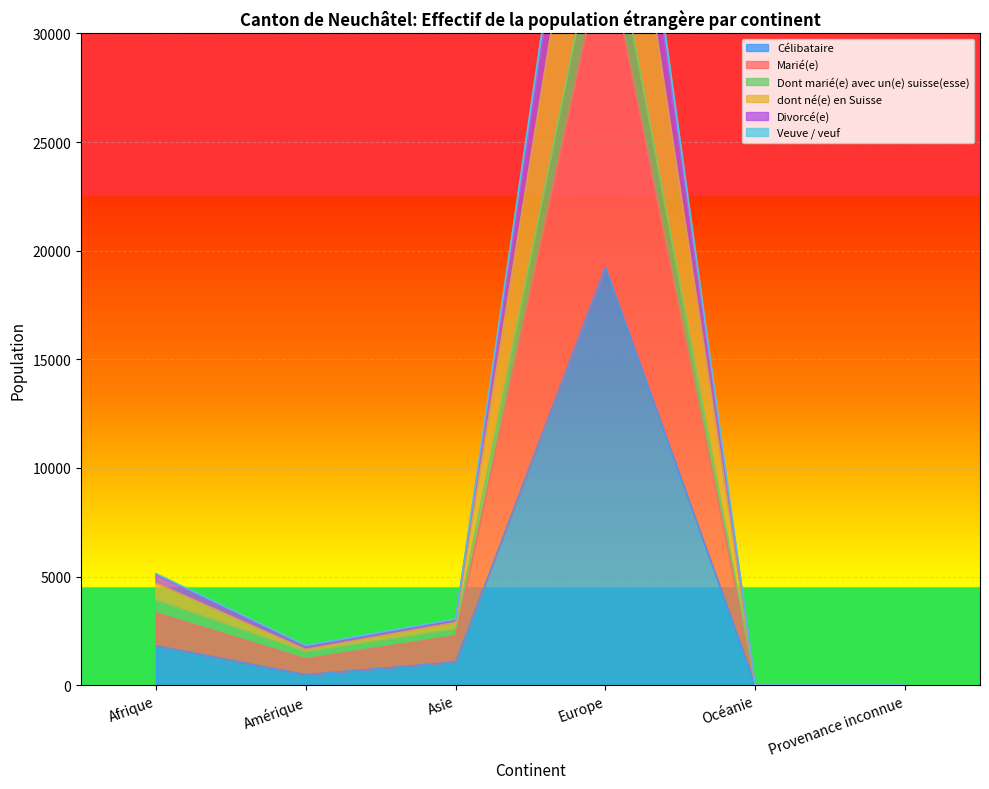

Does the chart display data point markers on the line(s)?

No